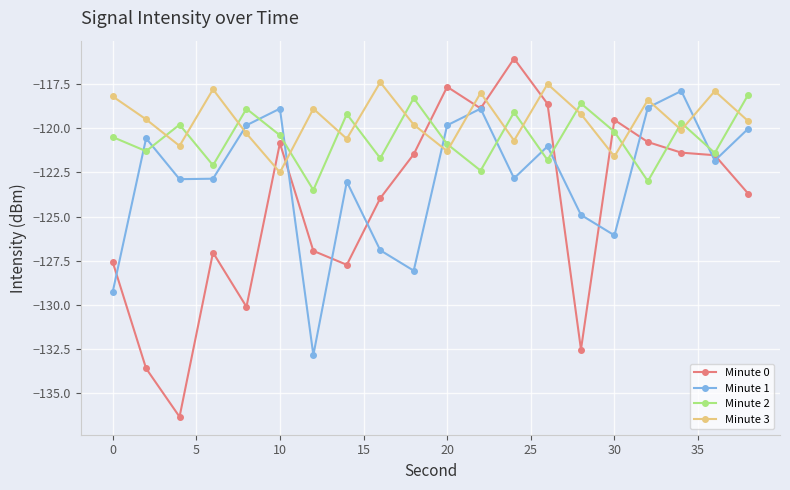

What is the lowest value of the Minute 0 series?

-136.3